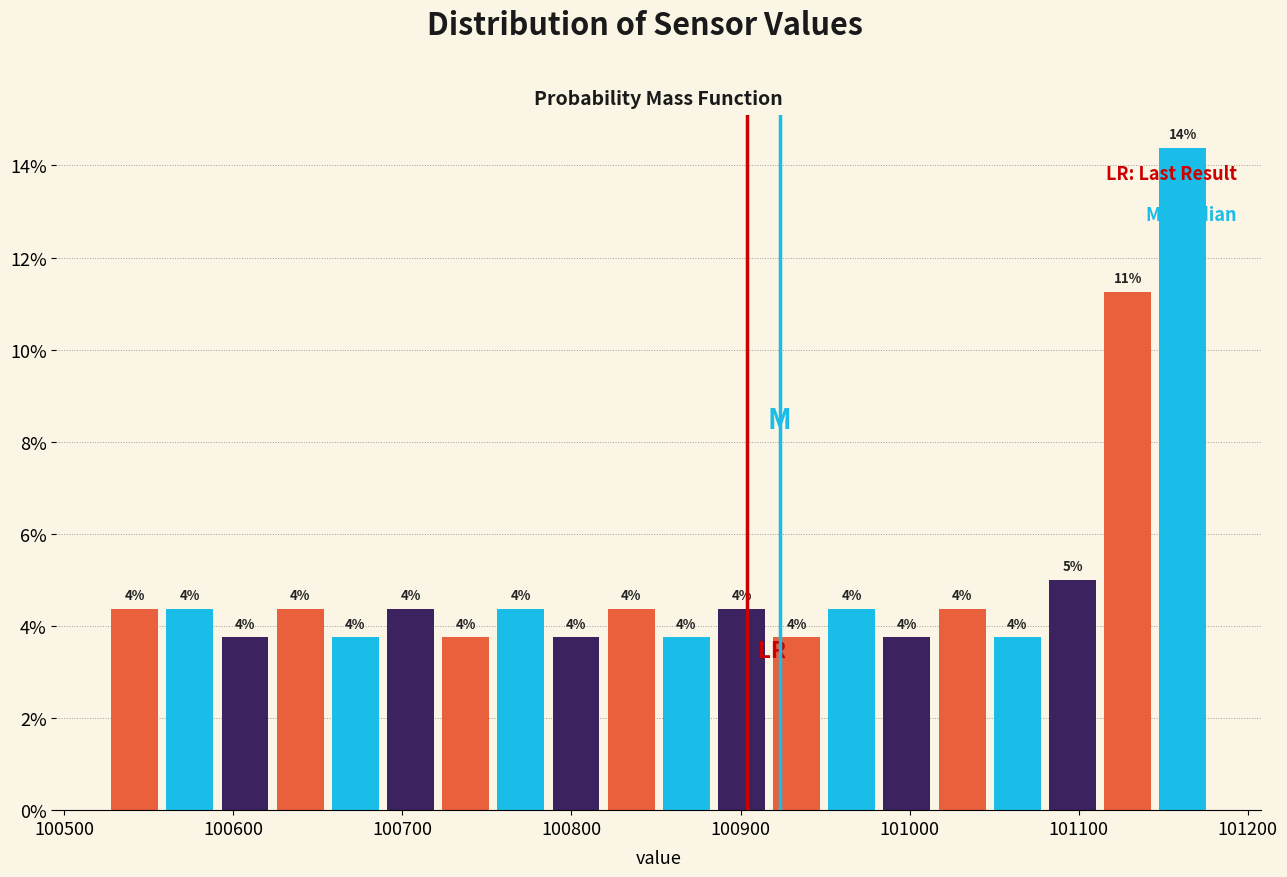

Around what value on the x-axis is the tallest bar? Give the approximate position of its centre, as read against the axis.

101160